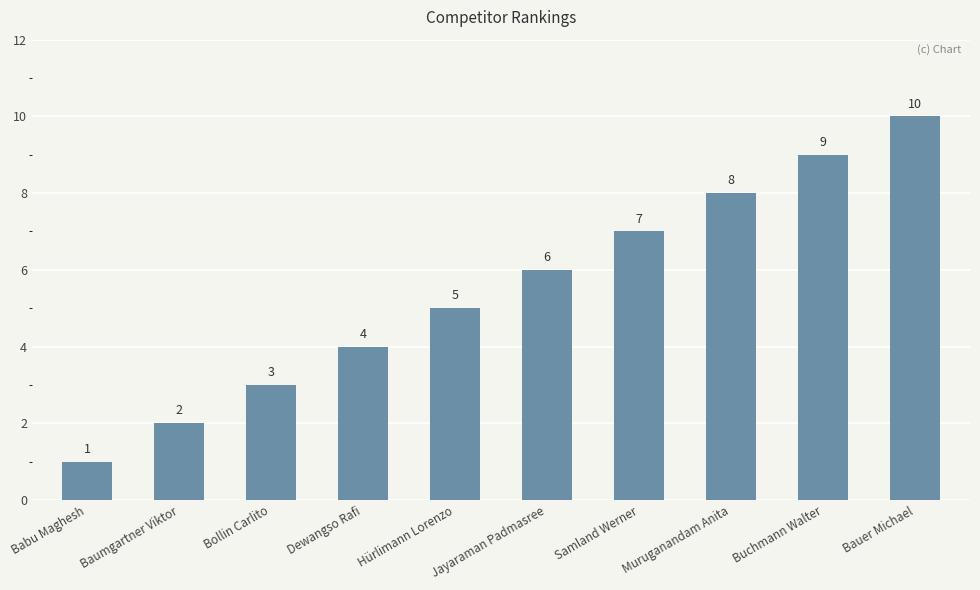

What is the greatest value displayed?

10